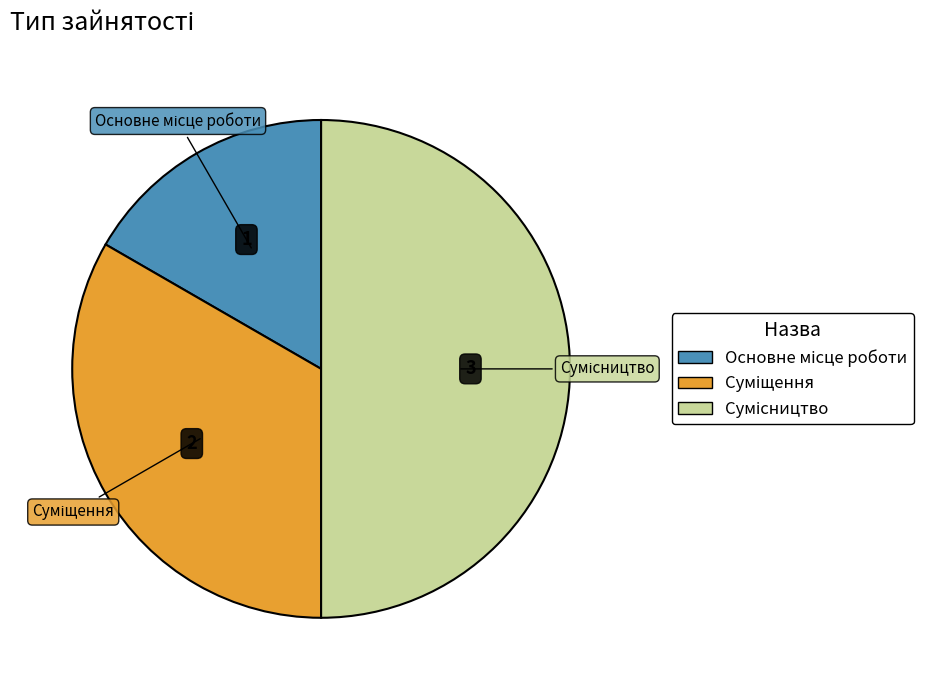

True or false: Основне місце роботи accounts for 6% of the total.

False